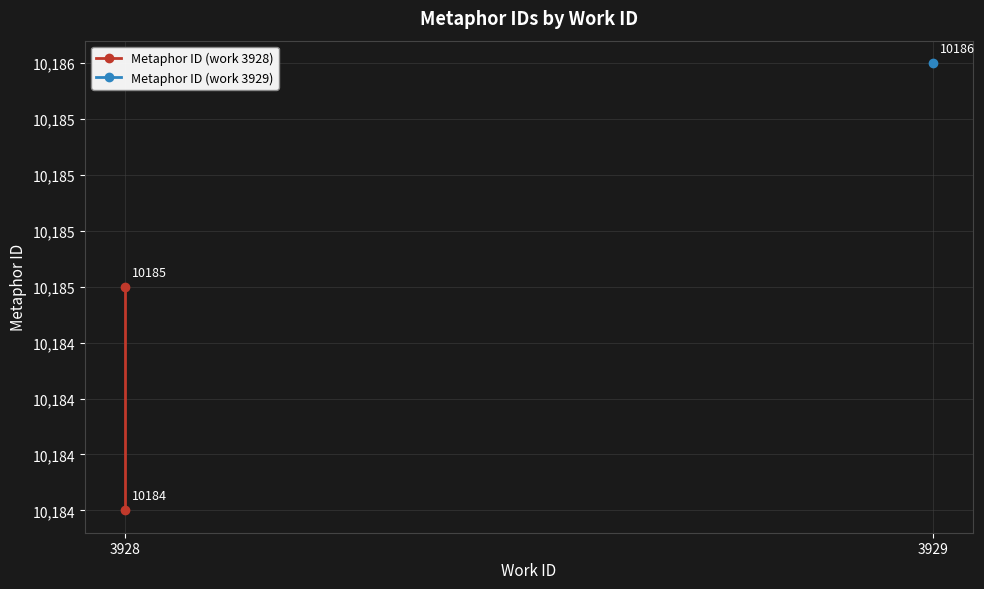

Rank the categories by value from lowest to highest.

3928, 3928